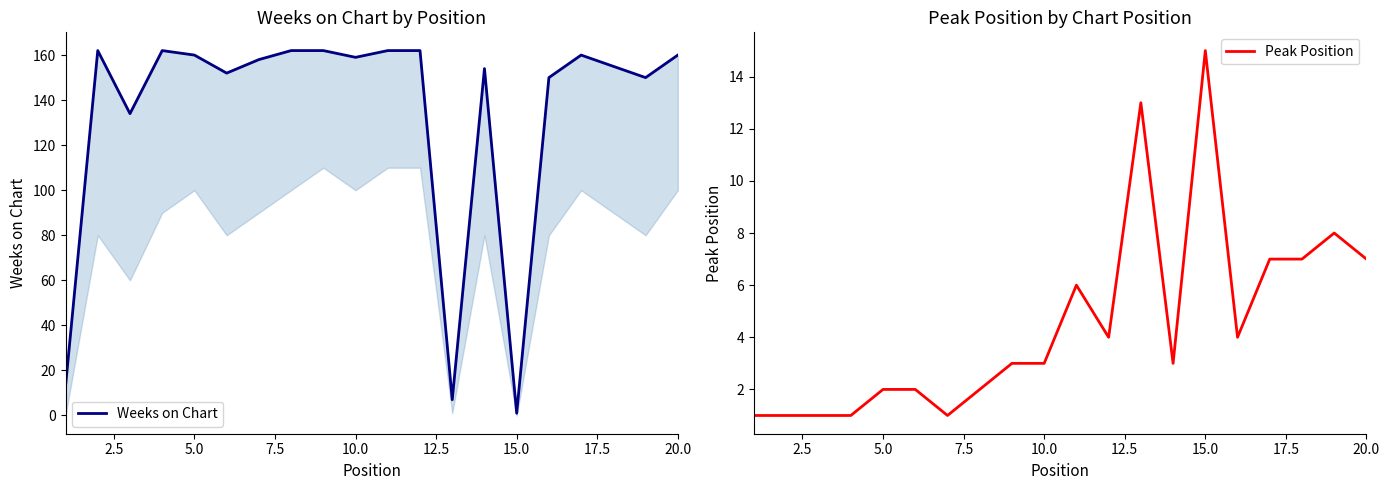

Reading right to left, what are all the values shown in this chart?

Weeks on Chart: 160	150	155	160	150	1	154	7	162	162	159	162	162	158	152	160	162	134	162	13
Peak Position: 7	8	7	7	4	15	3	13	4	6	3	3	2	1	2	2	1	1	1	1